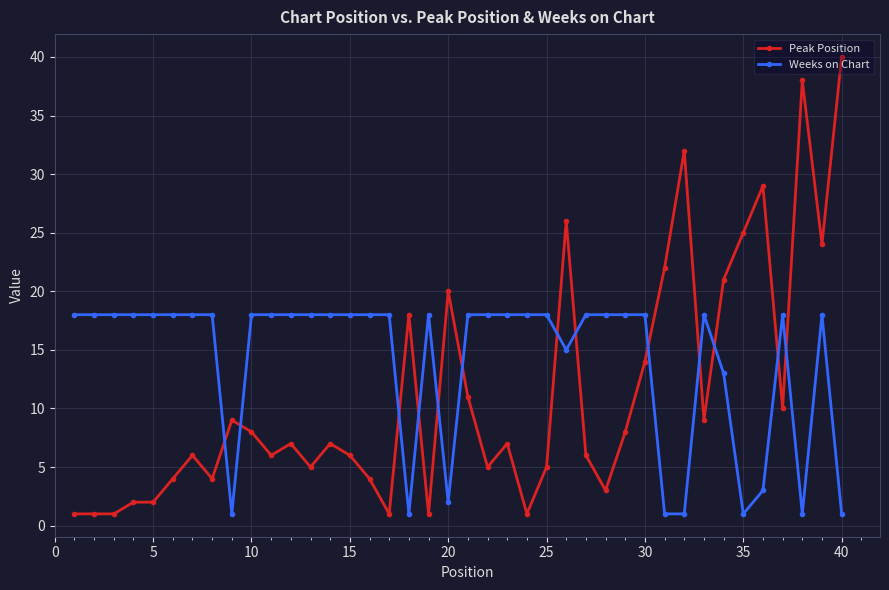

Which series has the widest spread of values?

Peak Position